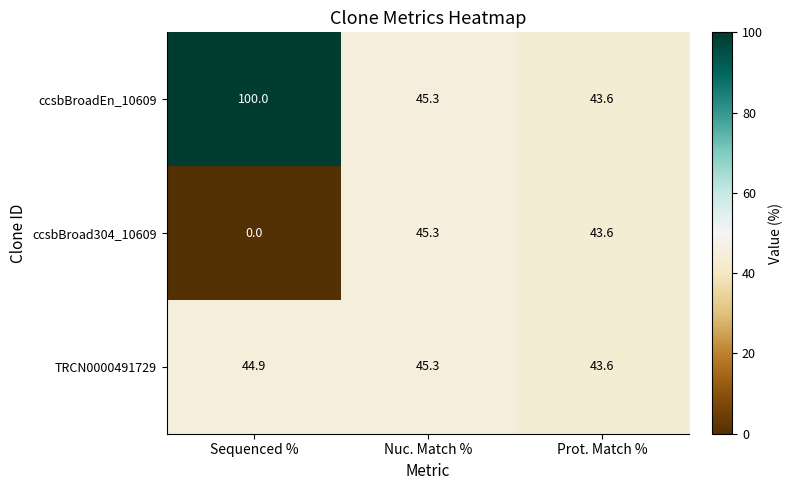

What is the total value across all series at Nuc. Match %?

135.9